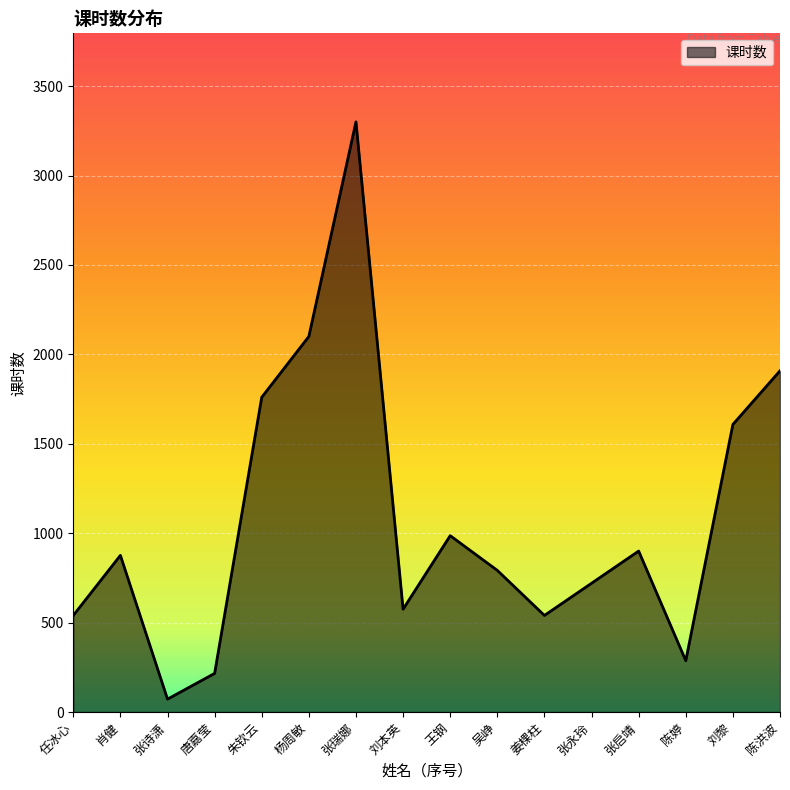

Does the chart have visible grid lines?

Yes